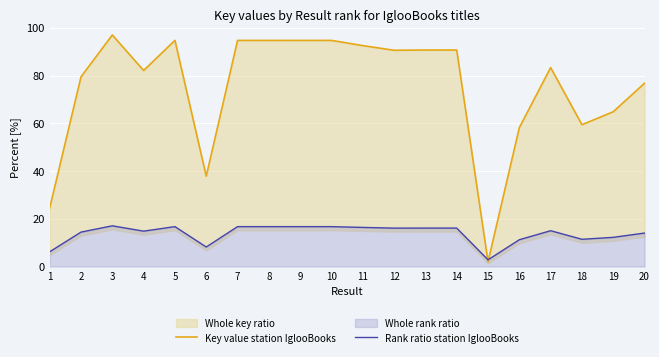

How many interior local valleys does the Key value station IglooBooks series have?

6